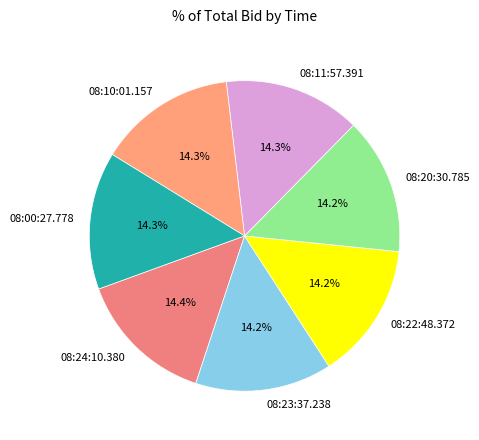

To the nearest percent, what portion does 08:20:30.785 represent?

14%